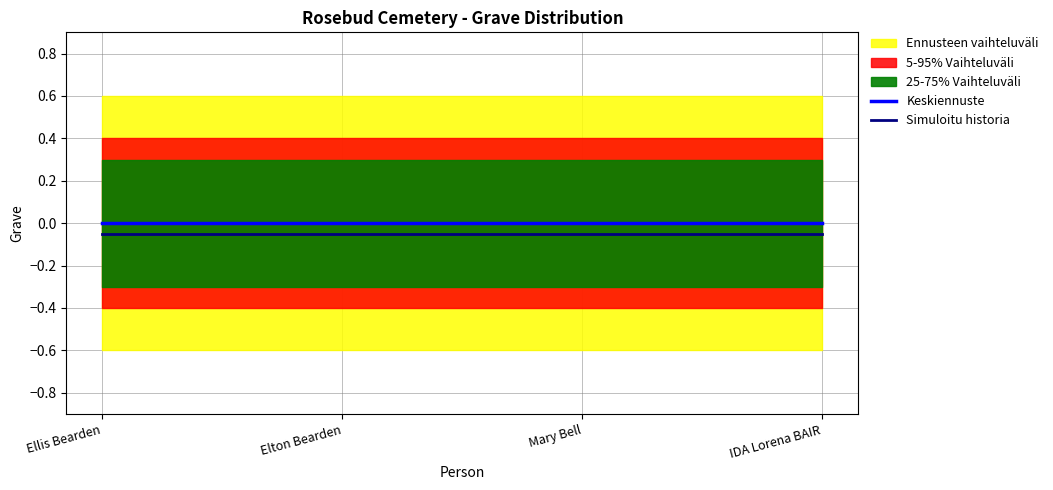

True or false: Keskiennuste and Simuloitu historia intersect in this chart.

False